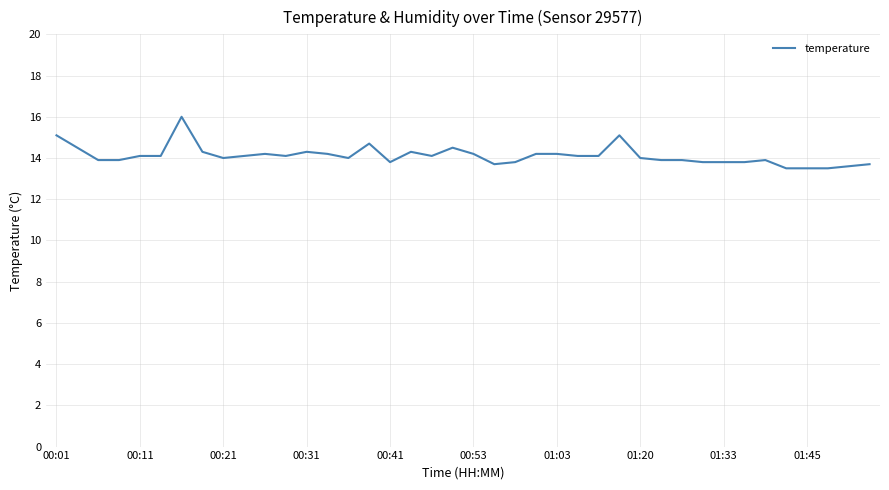

What is the greatest value displayed?

16.0